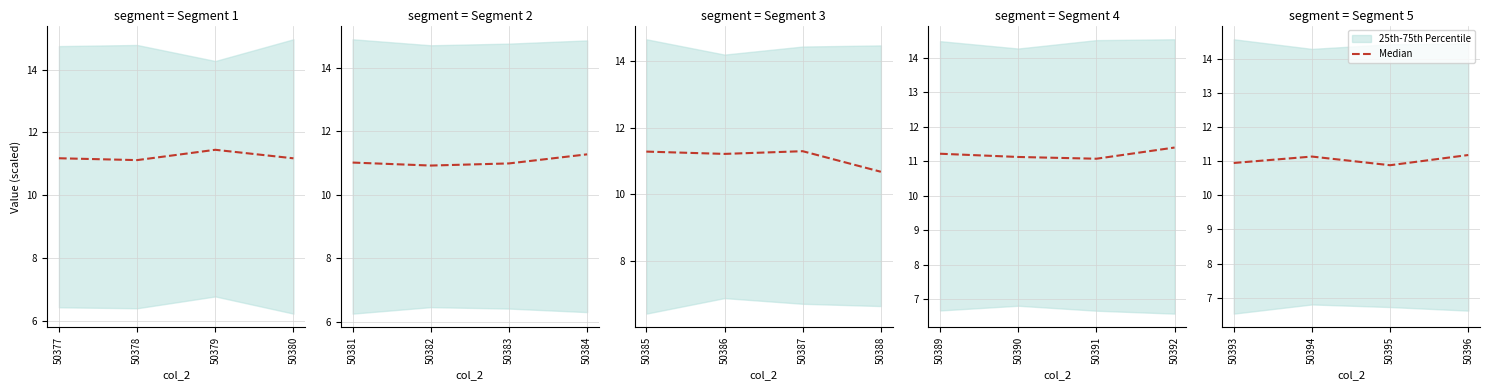

What is the difference between the second highest and second lowest values?

0.2